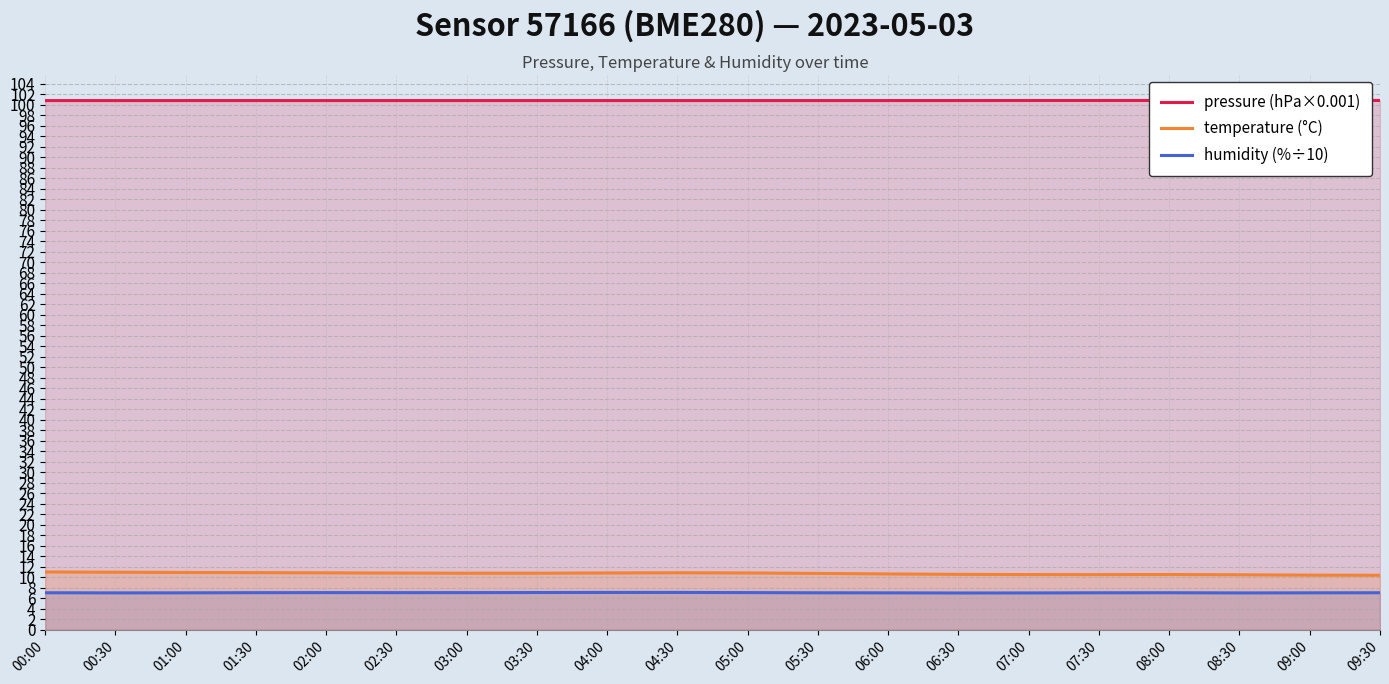

True or false: humidity (%÷10) and pressure (hPa×0.001) intersect in this chart.

False